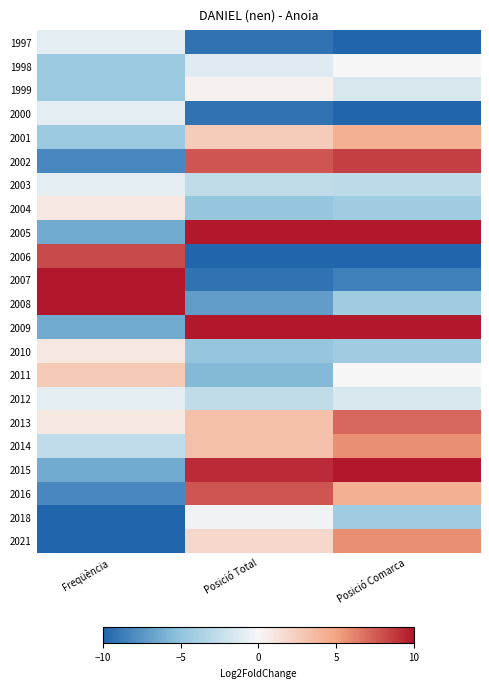

How many categories are shown in the chart?

3